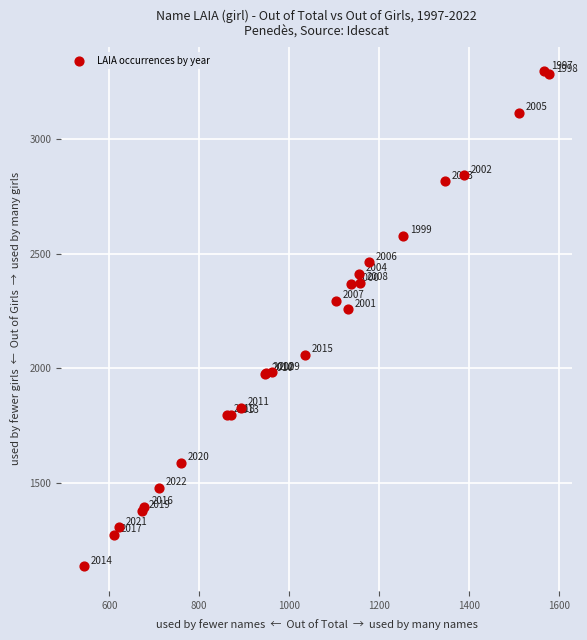

What Y value in the scatter plot is closest to 2215?

2256